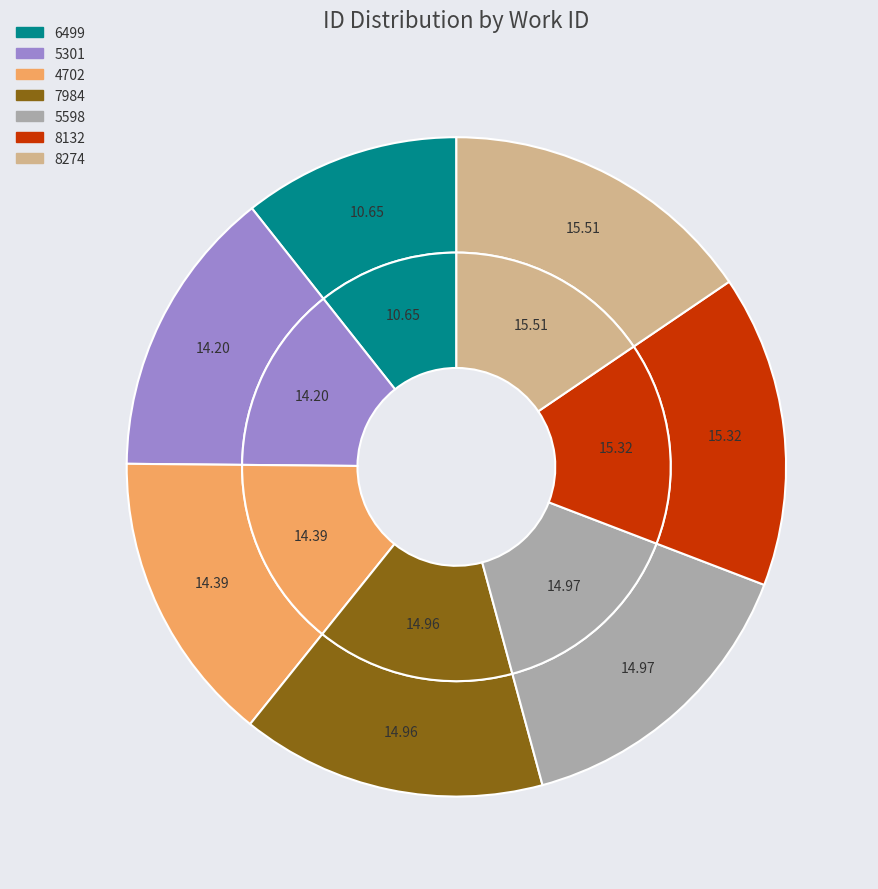

Rank the categories by value from highest to lowest.

8274, 8132, 5598, 7984, 4702, 5301, 6499